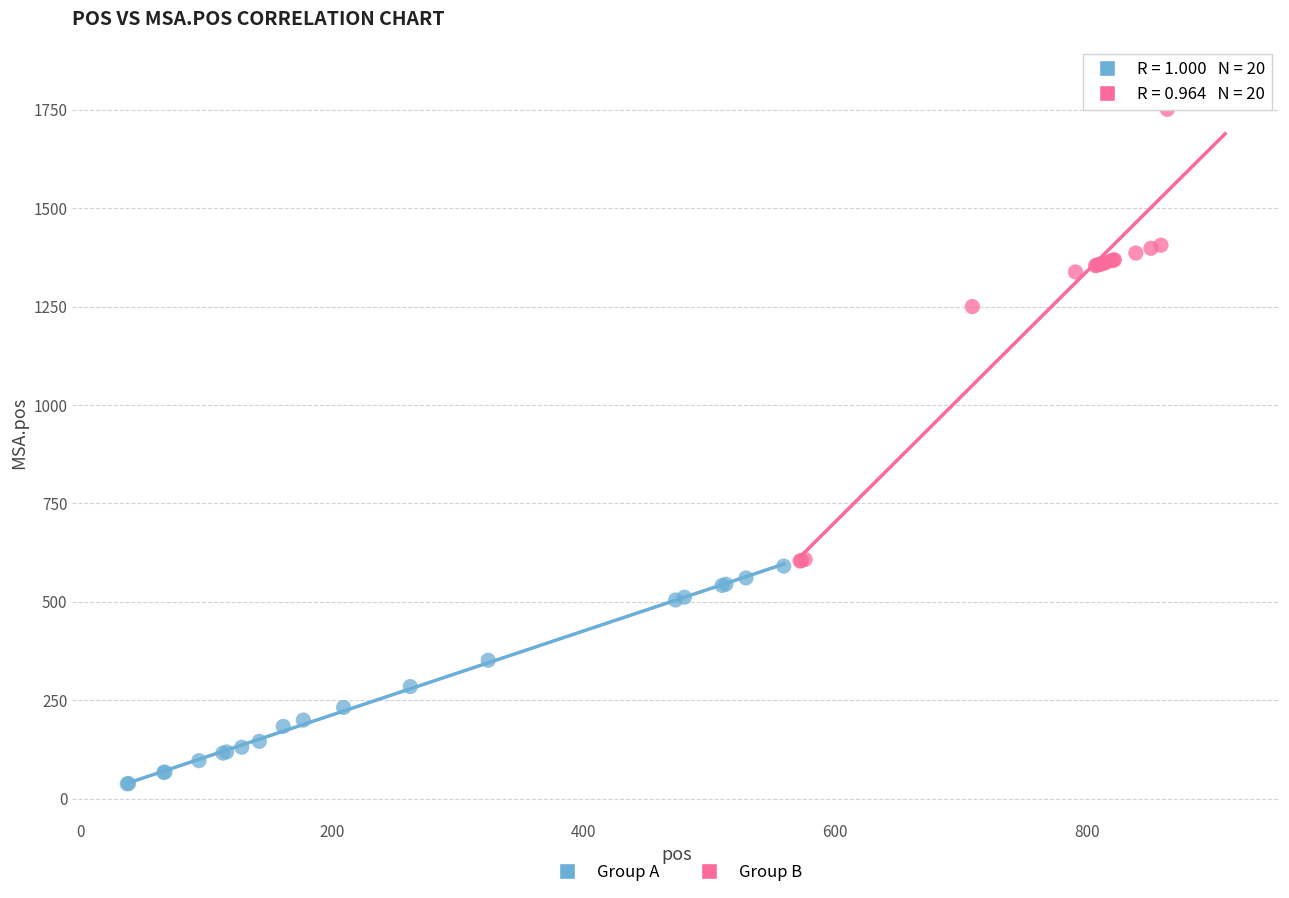

Which series has the widest spread of Y values?

Group B